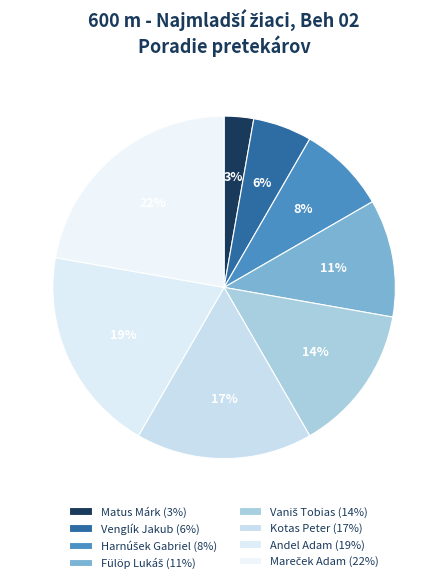

What percentage is the Kotas Peter slice, to the nearest percent?

17%